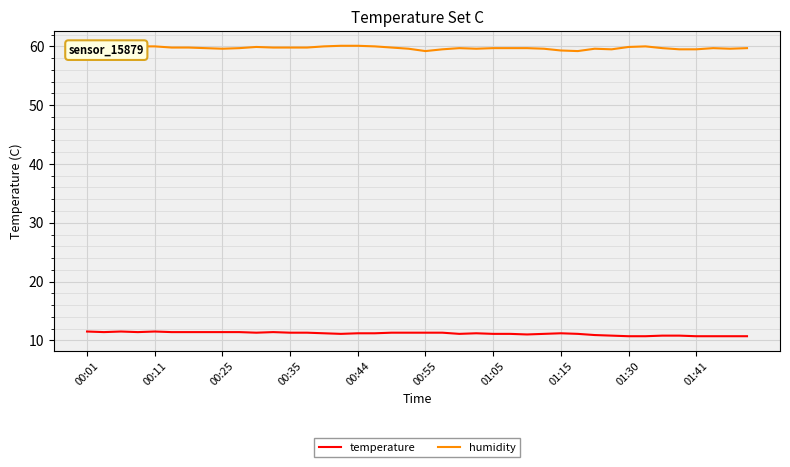

True or false: humidity and temperature cross at least once.

False